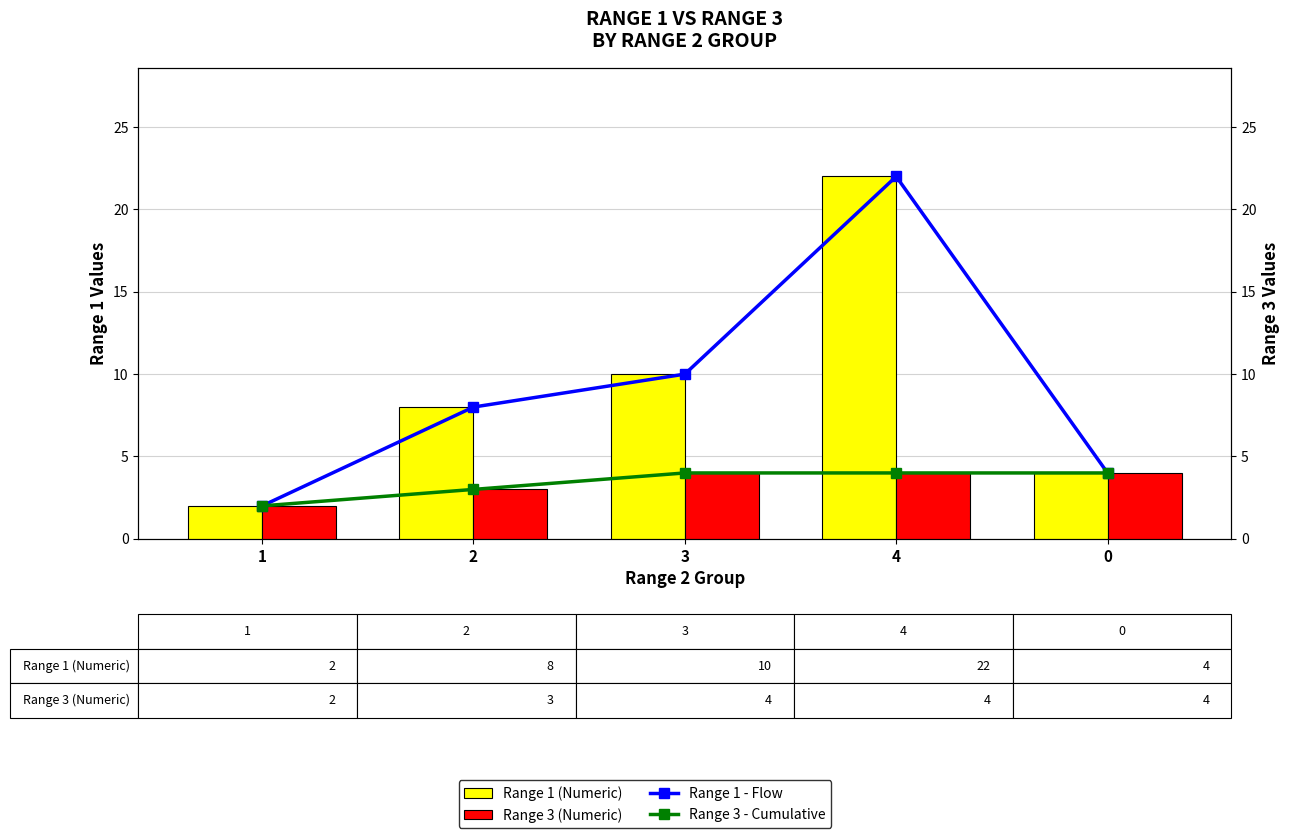

Which category has the lowest value in the Range 1 - Flow series?

1